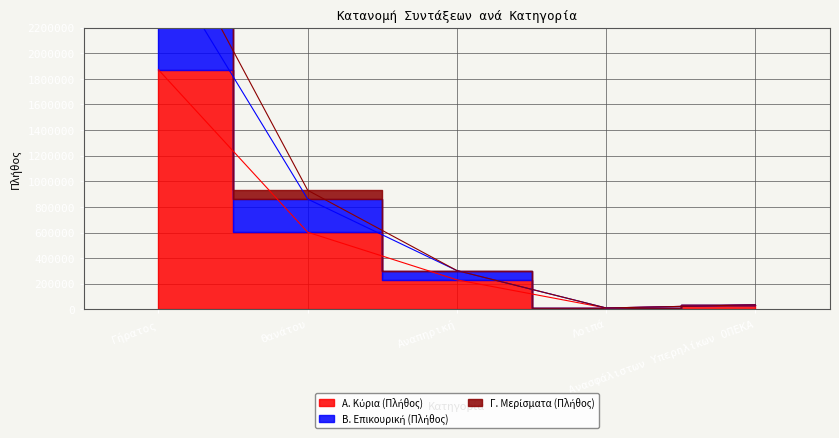

What is the difference between the maximum and second lowest values in the Γ. Μερίσματα (Πλήθος) series?

2740173